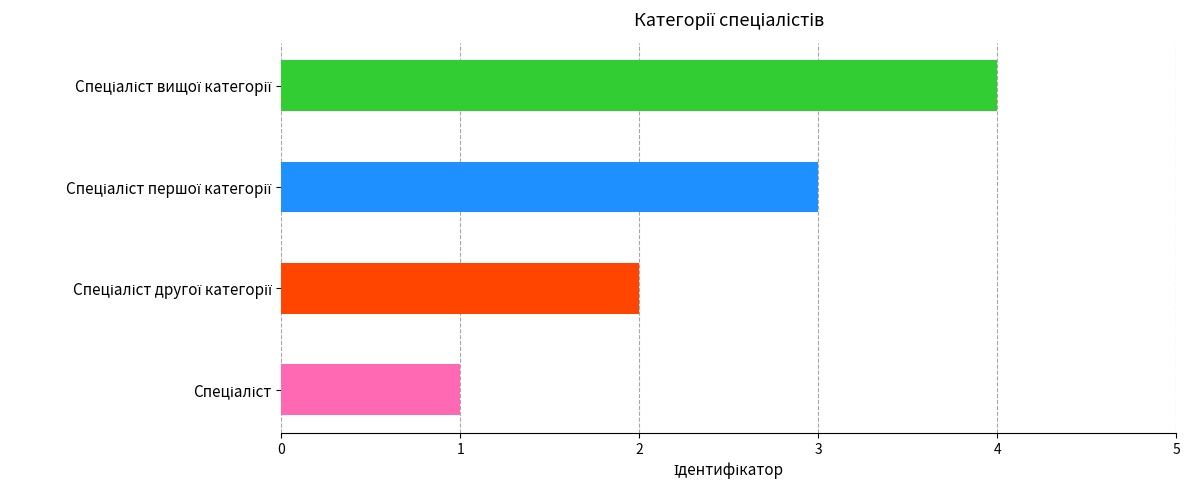

What position from the right is Спеціаліст вищої категорії?

1